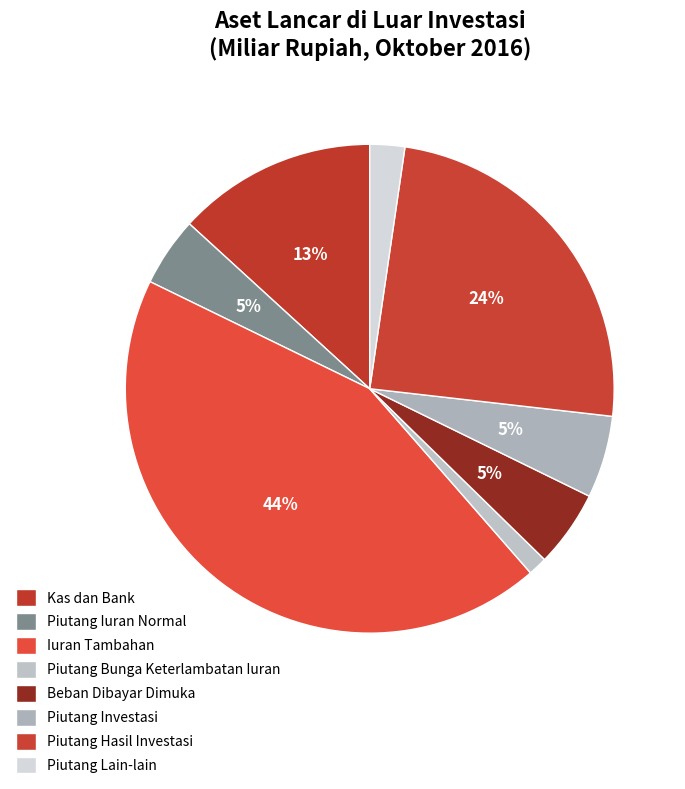

What percentage do Piutang Bunga Keterlambatan Iuran and Piutang Iuran Normal together represent?

5.8%